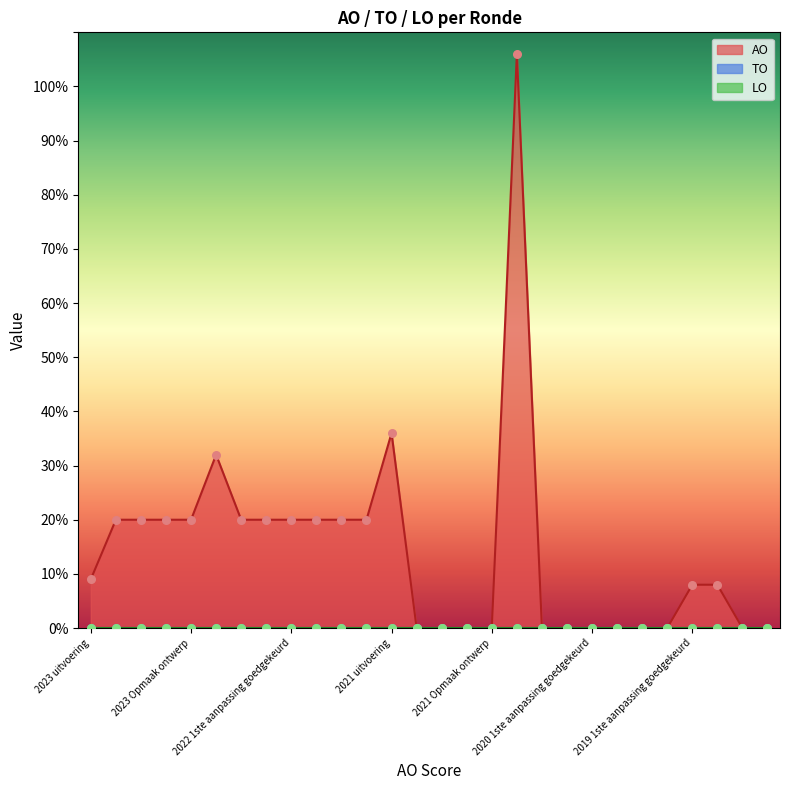

Which series has the largest total across all categories?

AO